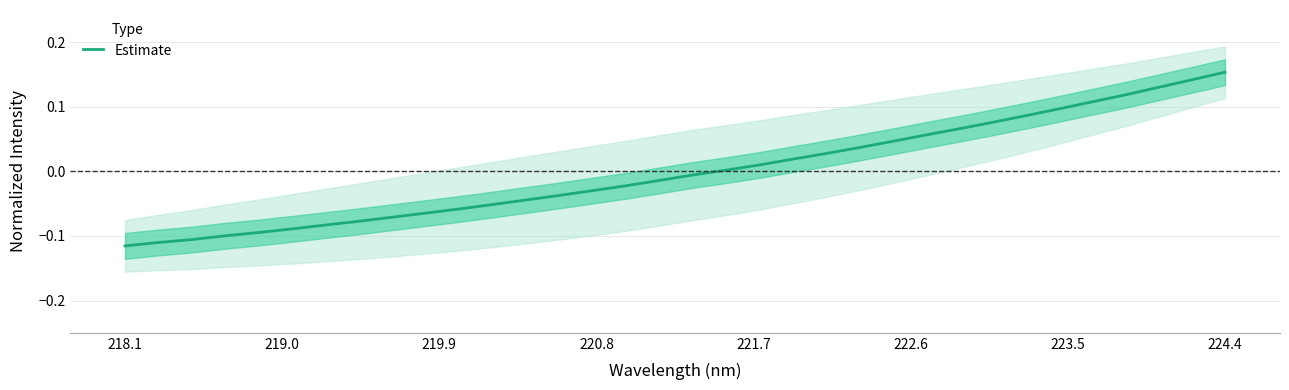

How many values are below zero?

18